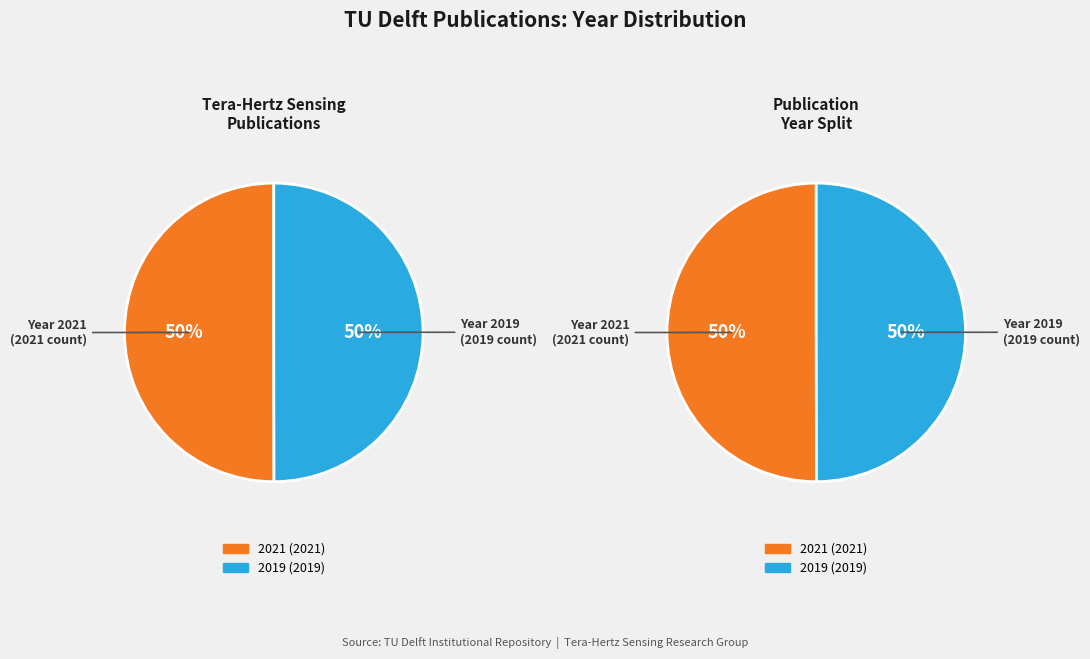

Is it true that 2021 is 57% of the pie?

False